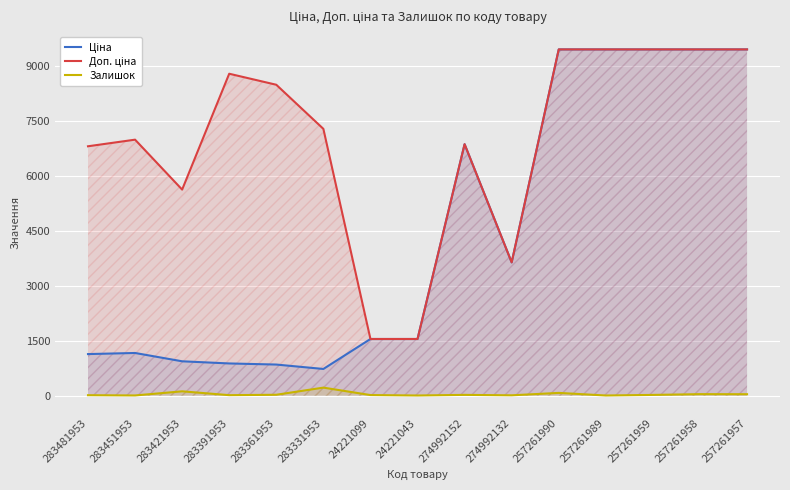

How many data points in Ціна are less than 1547?

6